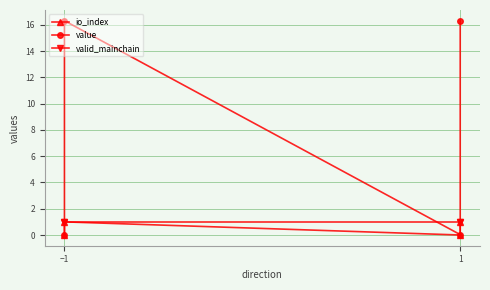

Is the value of valid_mainchain at 1 greater than the value of io_index at −1?

Yes